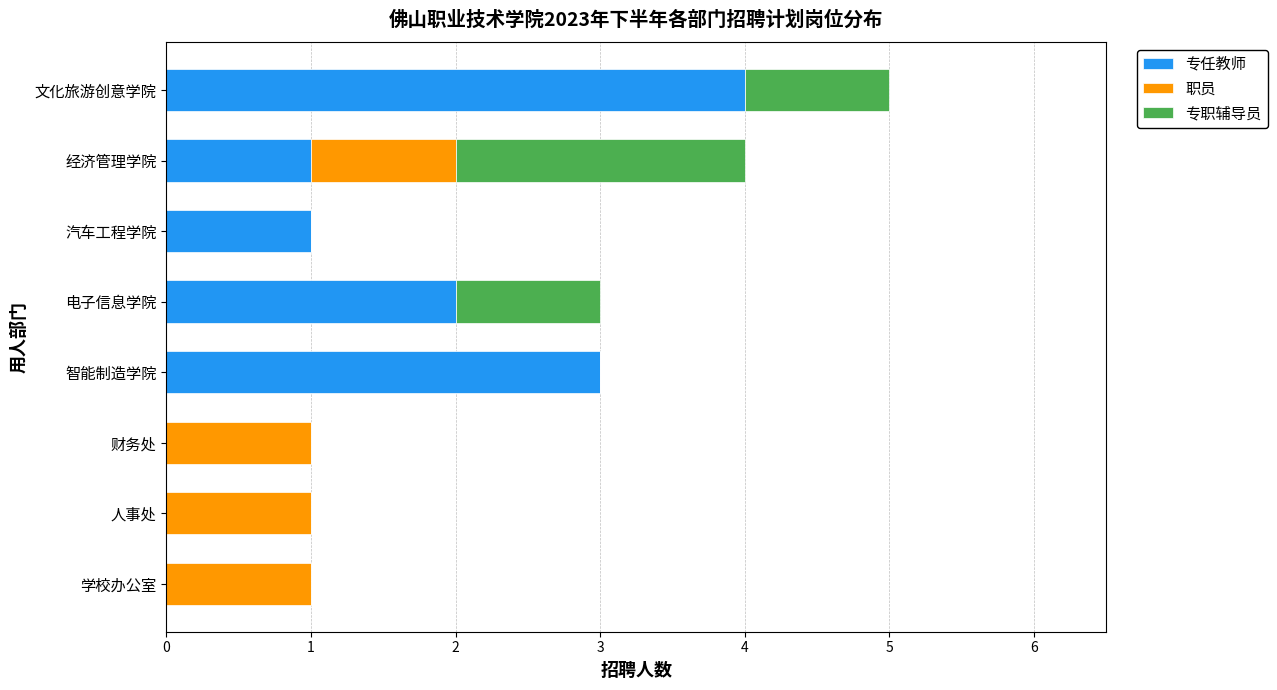

What is the total value across all series at 智能制造学院?

3